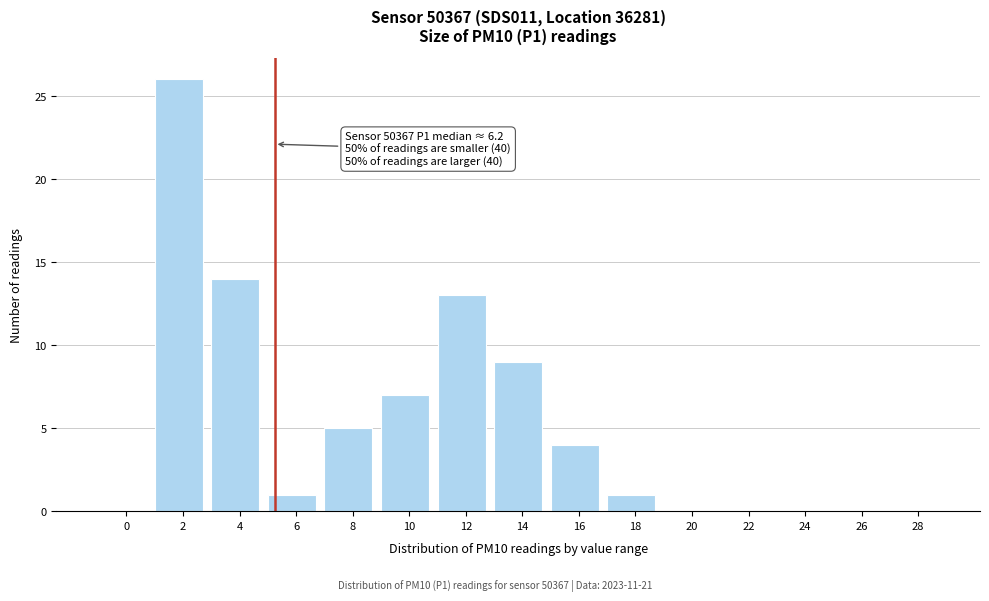

Reading left to right, list all the values displayed in this chart.

0=0	2=26	4=14	6=1	8=5	10=7	12=13	14=9	16=4	18=1	20=0	22=0	24=0	26=0	28=0